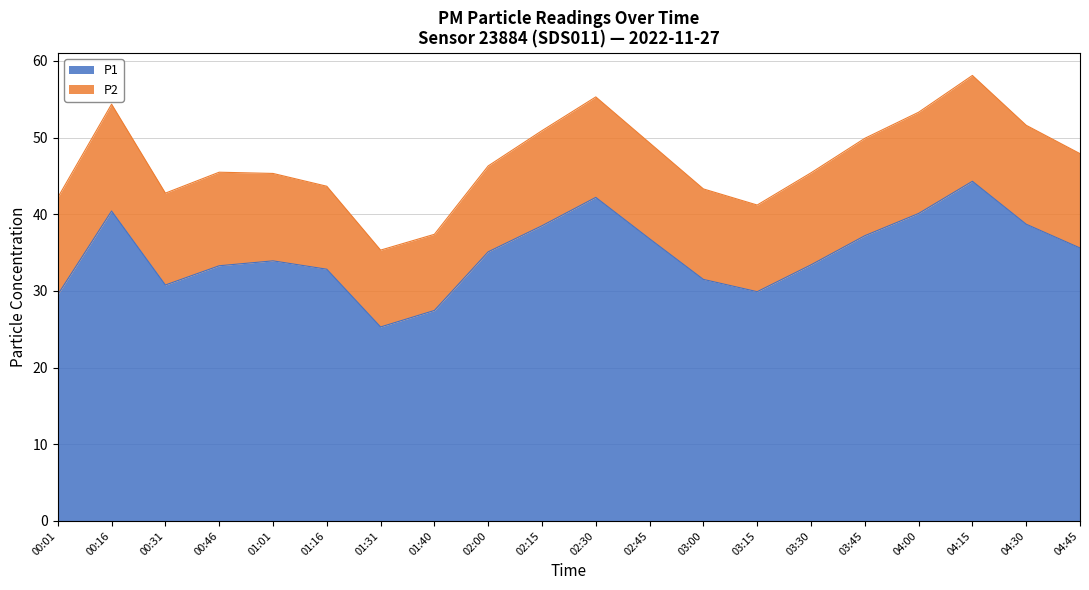

Which has a higher value, 03:45 or 01:31?

03:45